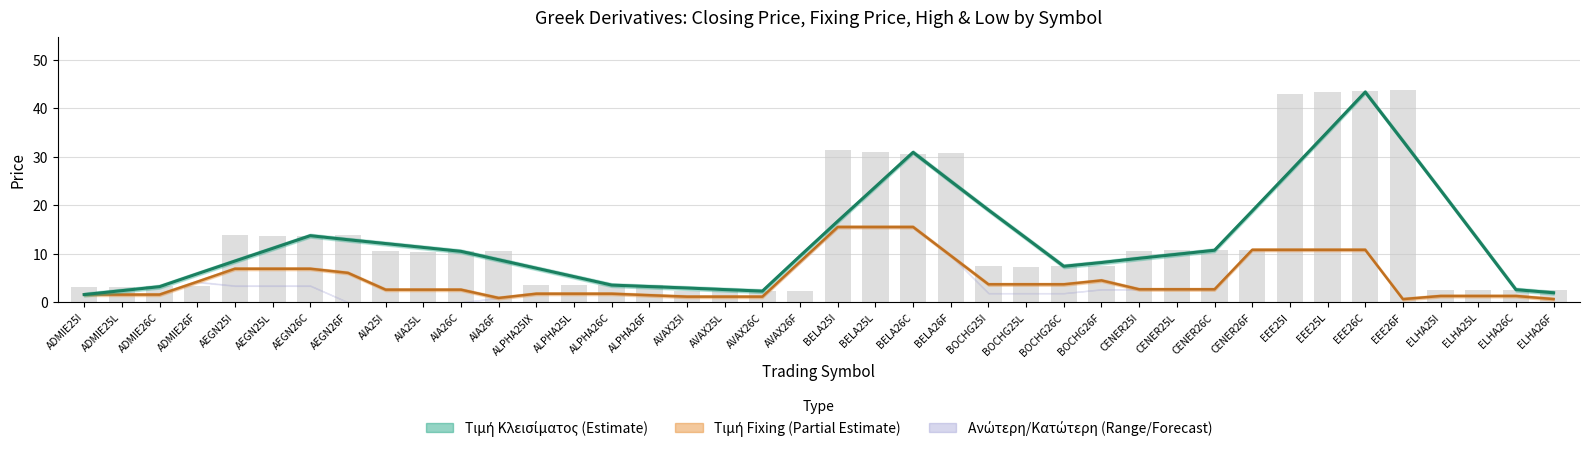

Between ALPHA25L and BOCHG26F, which series saw the biggest shift?

Τιμή Κλεισίματος